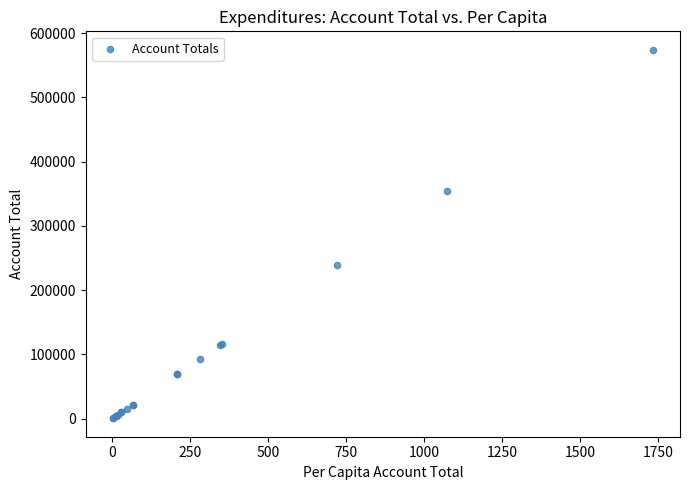

What Y value in the scatter plot is closest to 287219?

238344